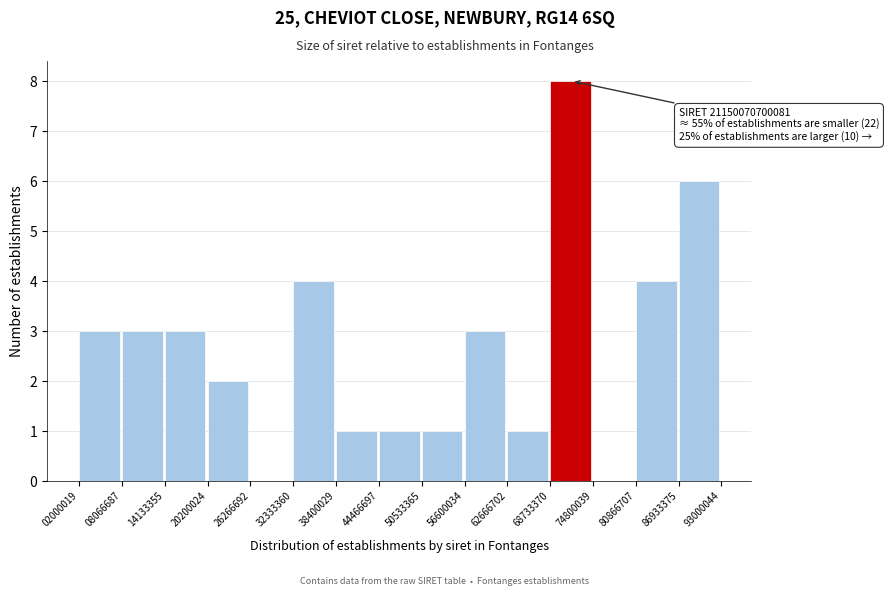

Which range on the x-axis has the tallest bar?

68733370 to 74800039